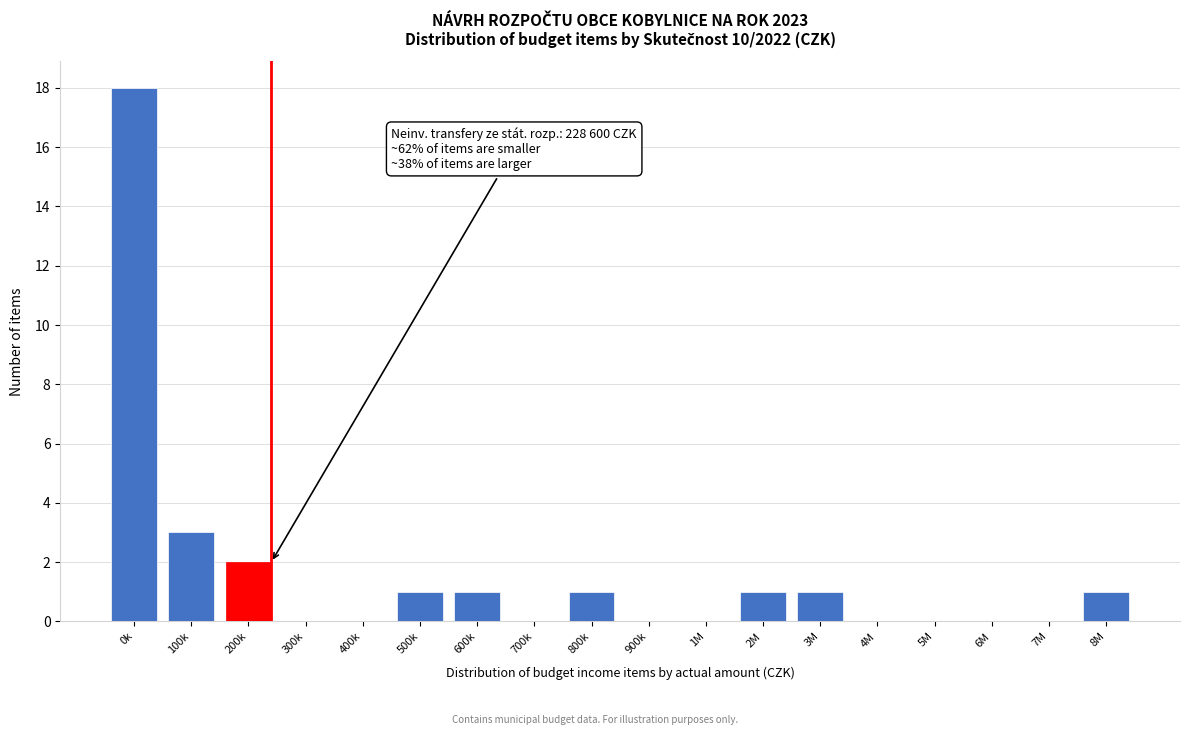

Reading right to left, list all the values displayed in this chart.

8M=1	7M=0	6M=0	5M=0	4M=0	3M=1	2M=1	1M=0	900k=0	800k=1	700k=0	600k=1	500k=1	400k=0	300k=0	200k=2	100k=3	0k=18